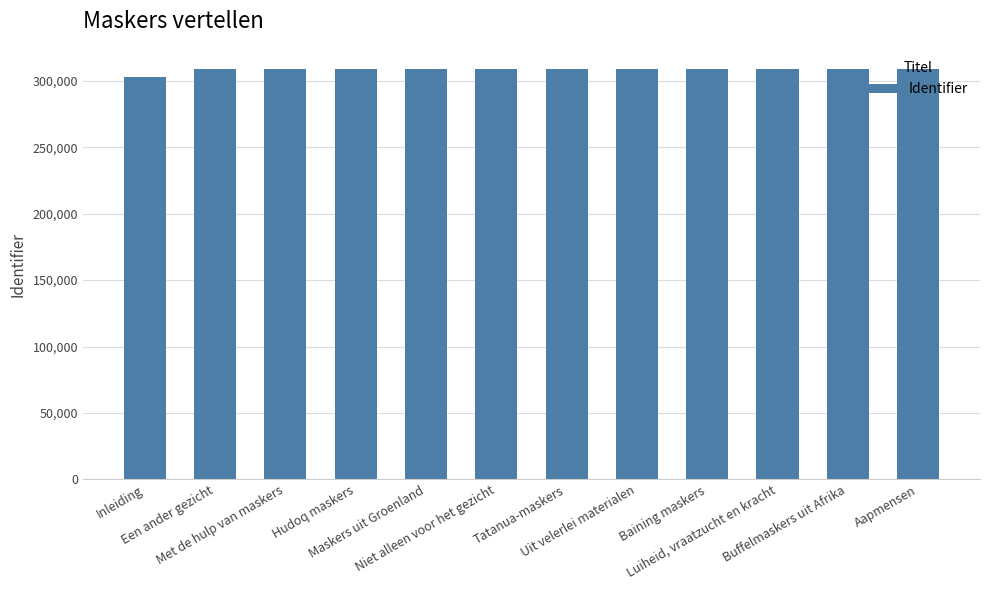

How many bars are there in total?

12